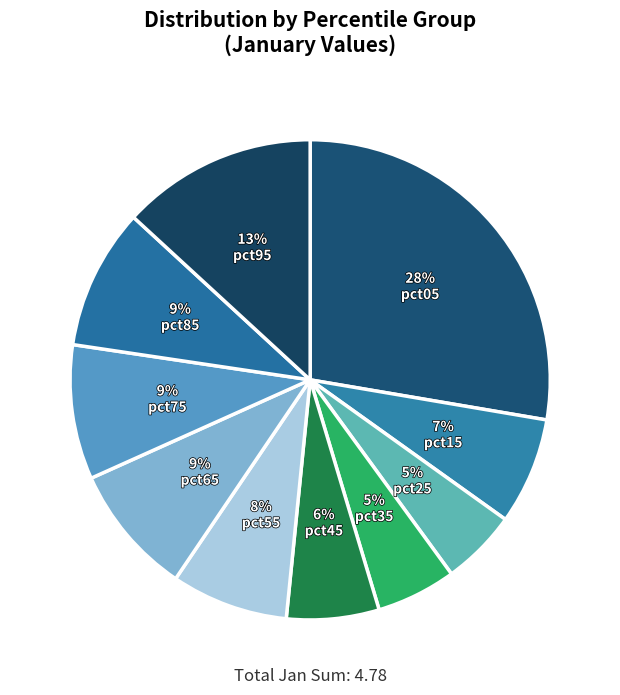

Count the number of slices in the pie.

10